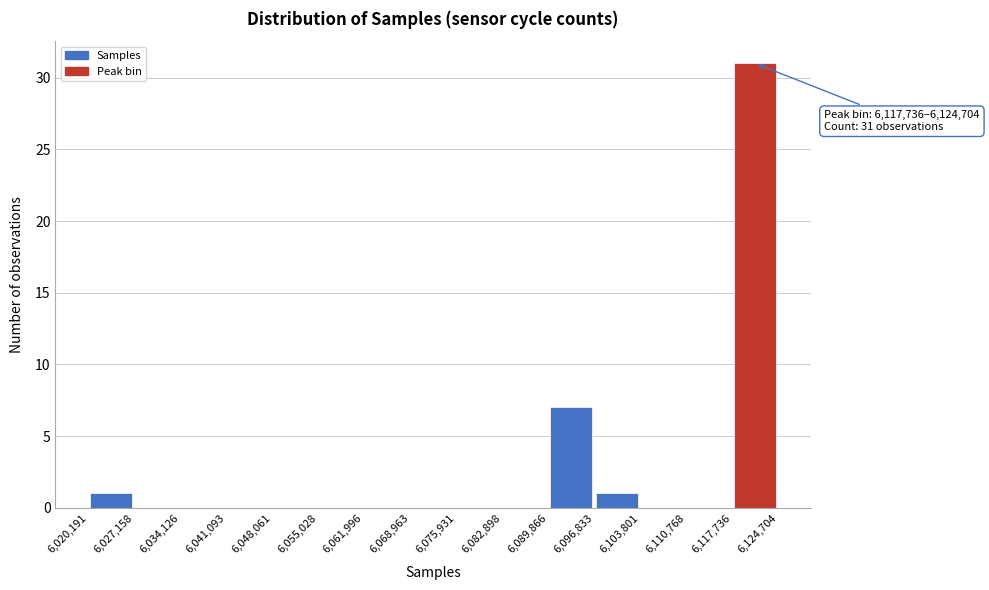

Over which range of the x-axis is the bar tallest?

6,117,736 to 6,124,704